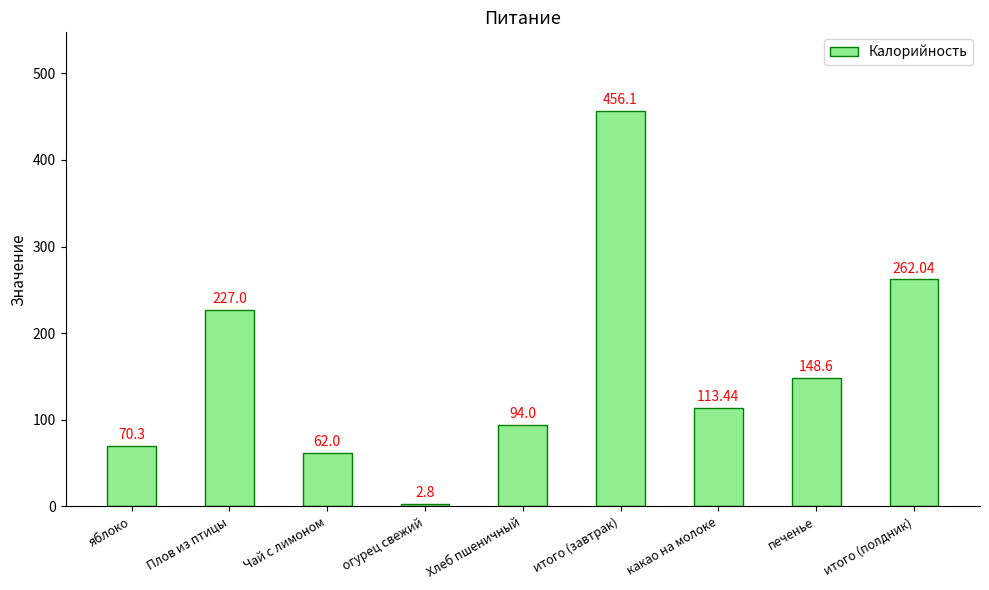

What is the change in value from Плов из птицы to печенье?

-78.4